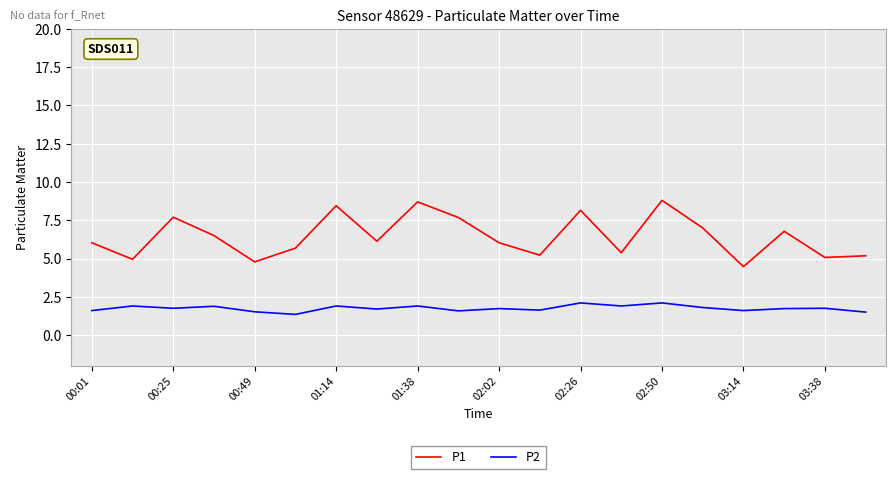

True or false: P2 and P1 cross at least once.

False